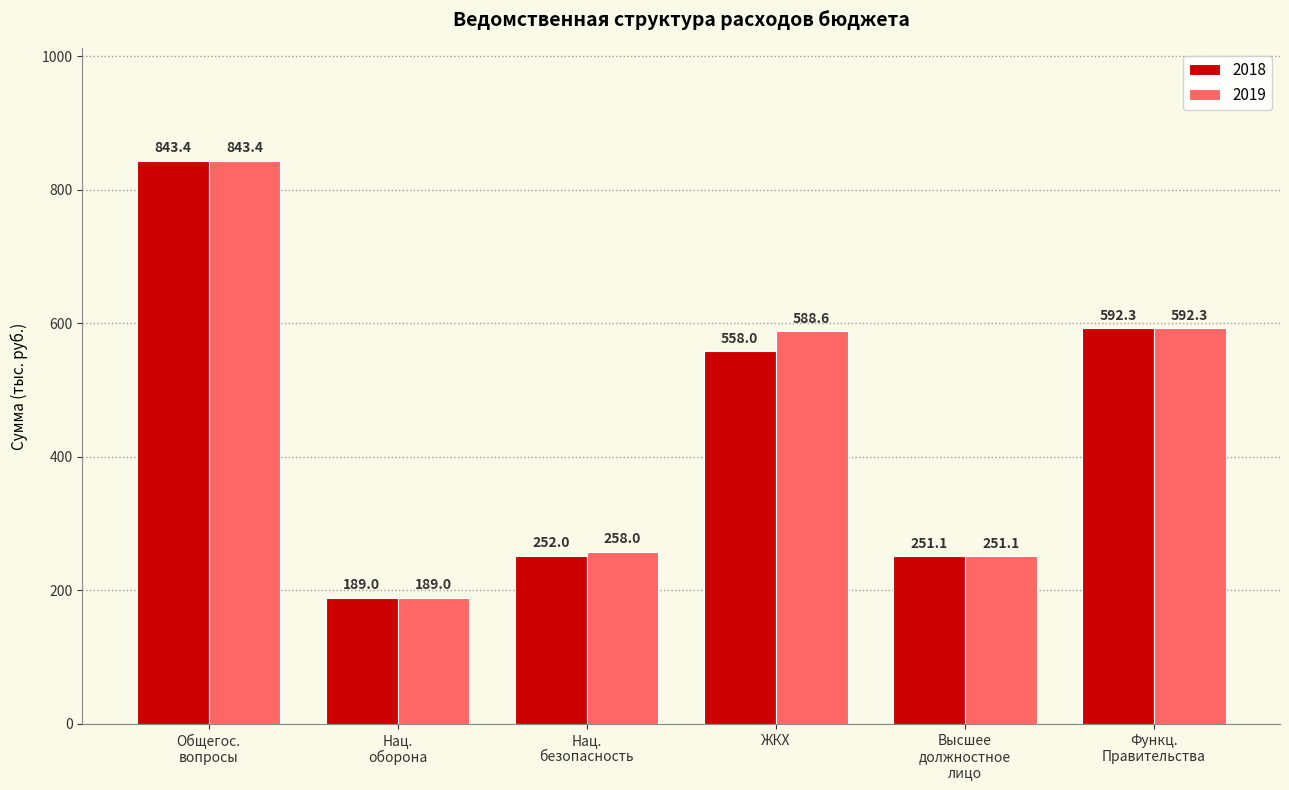

Reading left to right, transcribe all the data shown in this chart.

2018: 843.4	189.0	252.0	558.0	251.1	592.3
2019: 843.4	189.0	258.0	588.6	251.1	592.3